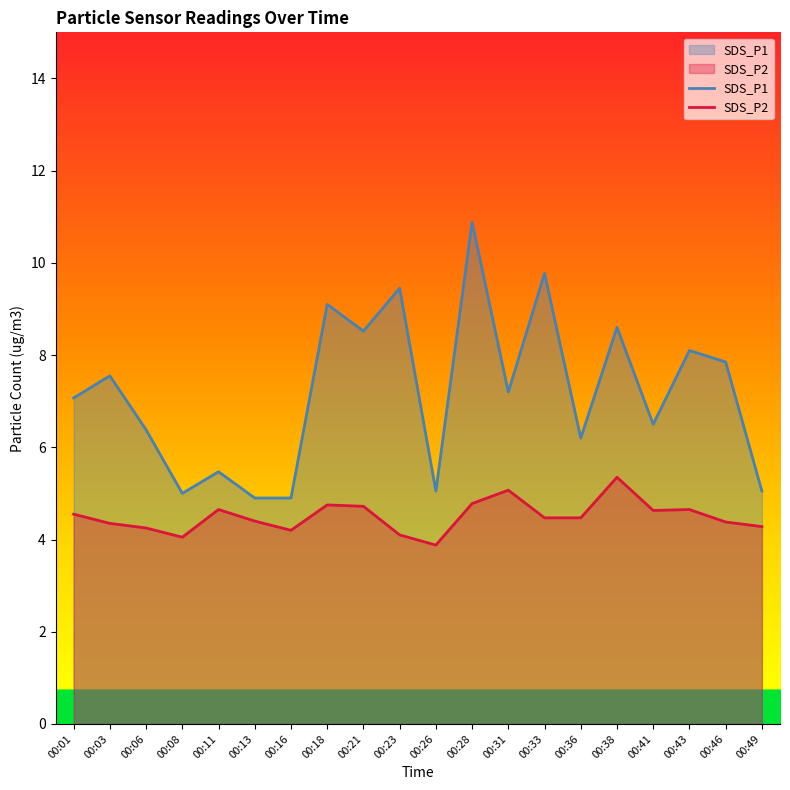

True or false: SDS_P1 and SDS_P2 cross at least once.

False